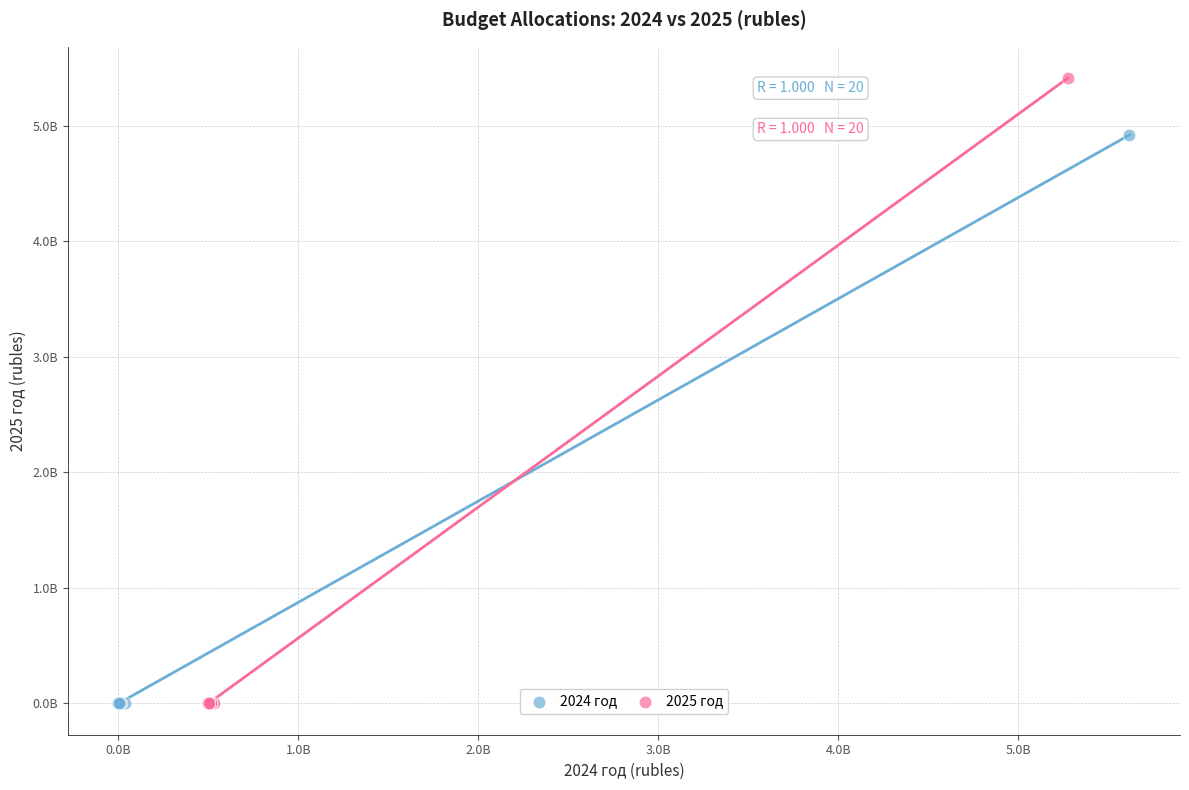

What are all the series names shown in the legend?

2024 год, 2025 год